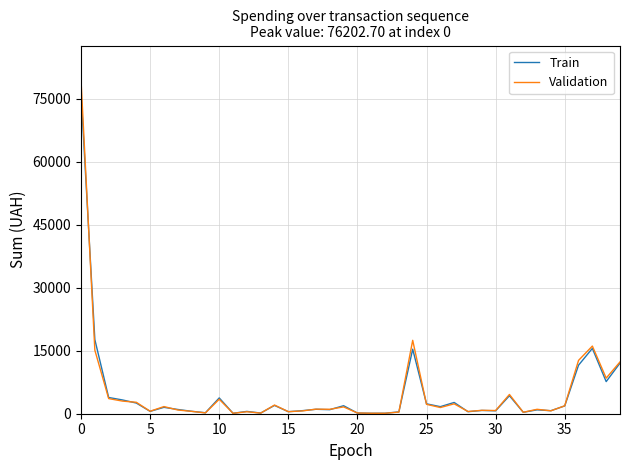

Which series has the widest spread of values?

Validation